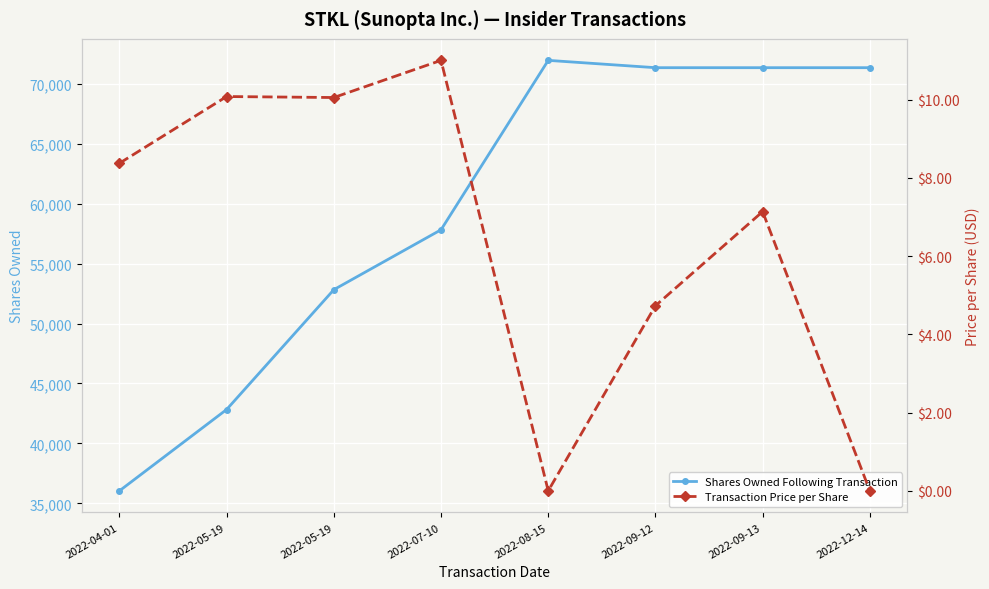

Which has a higher value, 2022-12-14 or 2022-04-01?

2022-12-14